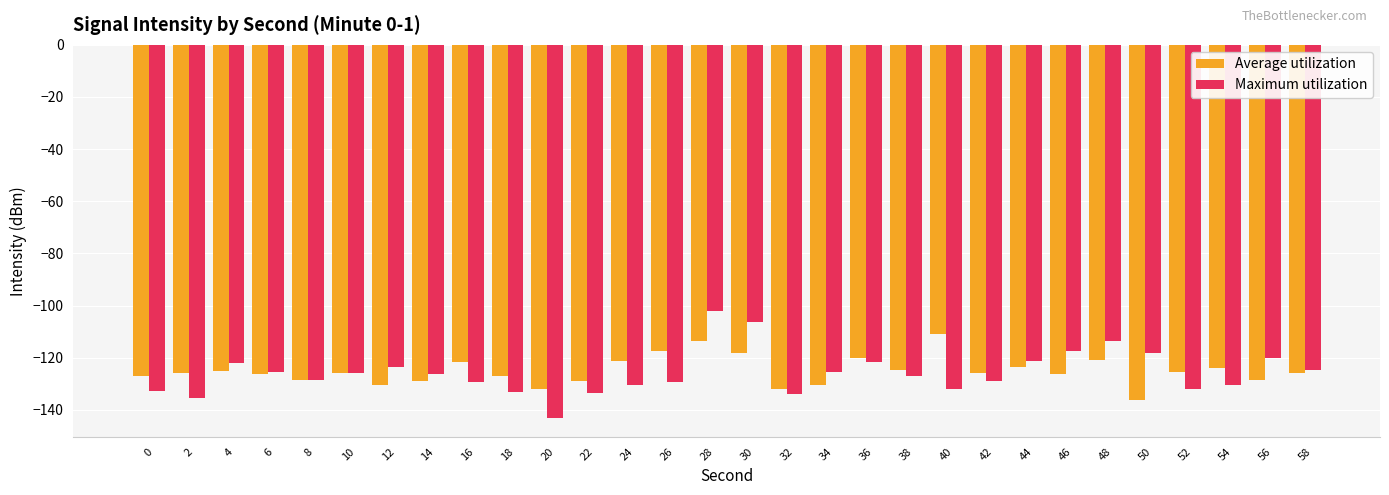

Read the Maximum utilization value at 6.

-125.5